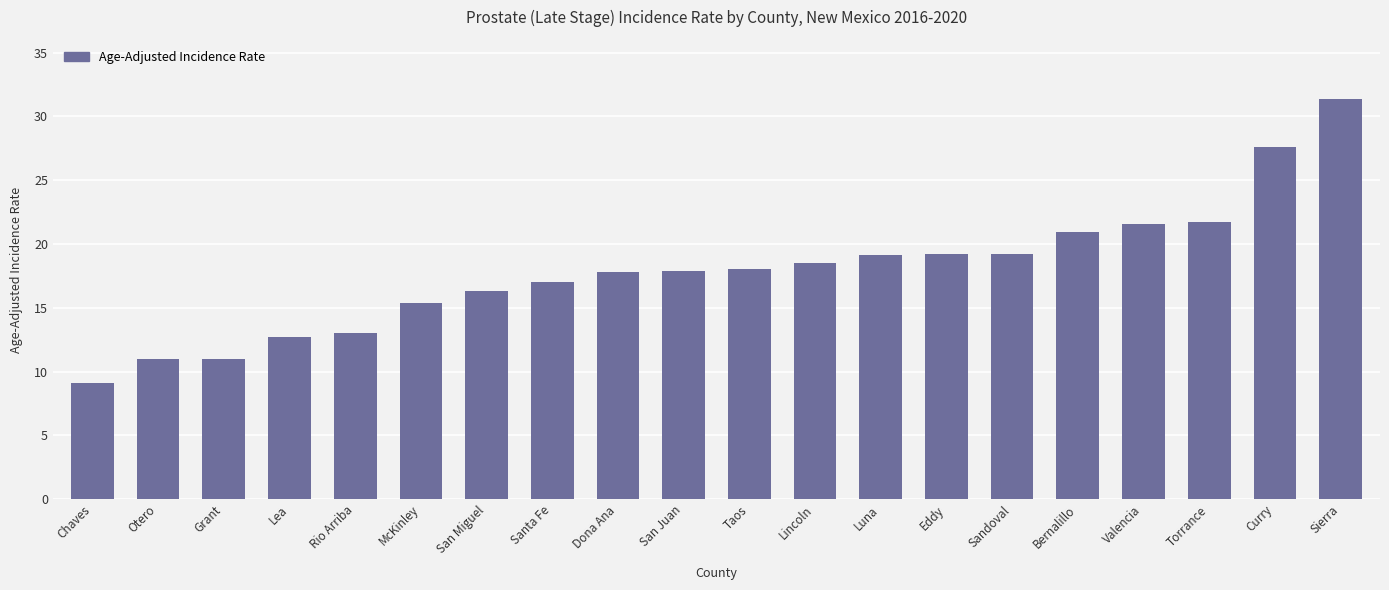

The chart shows a value of 28.3 at Torrance. True or false?

False